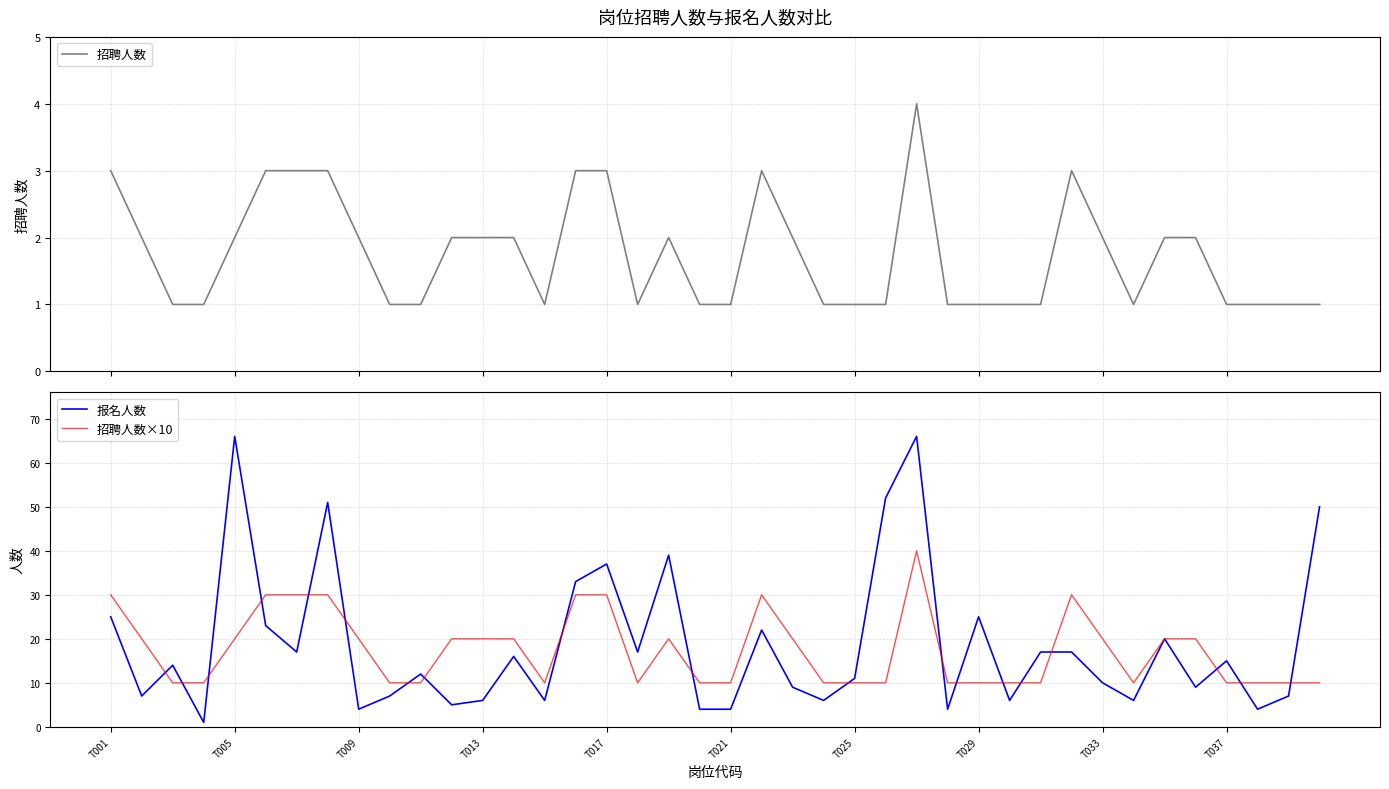

At which category is the sum across all series the highest?

26